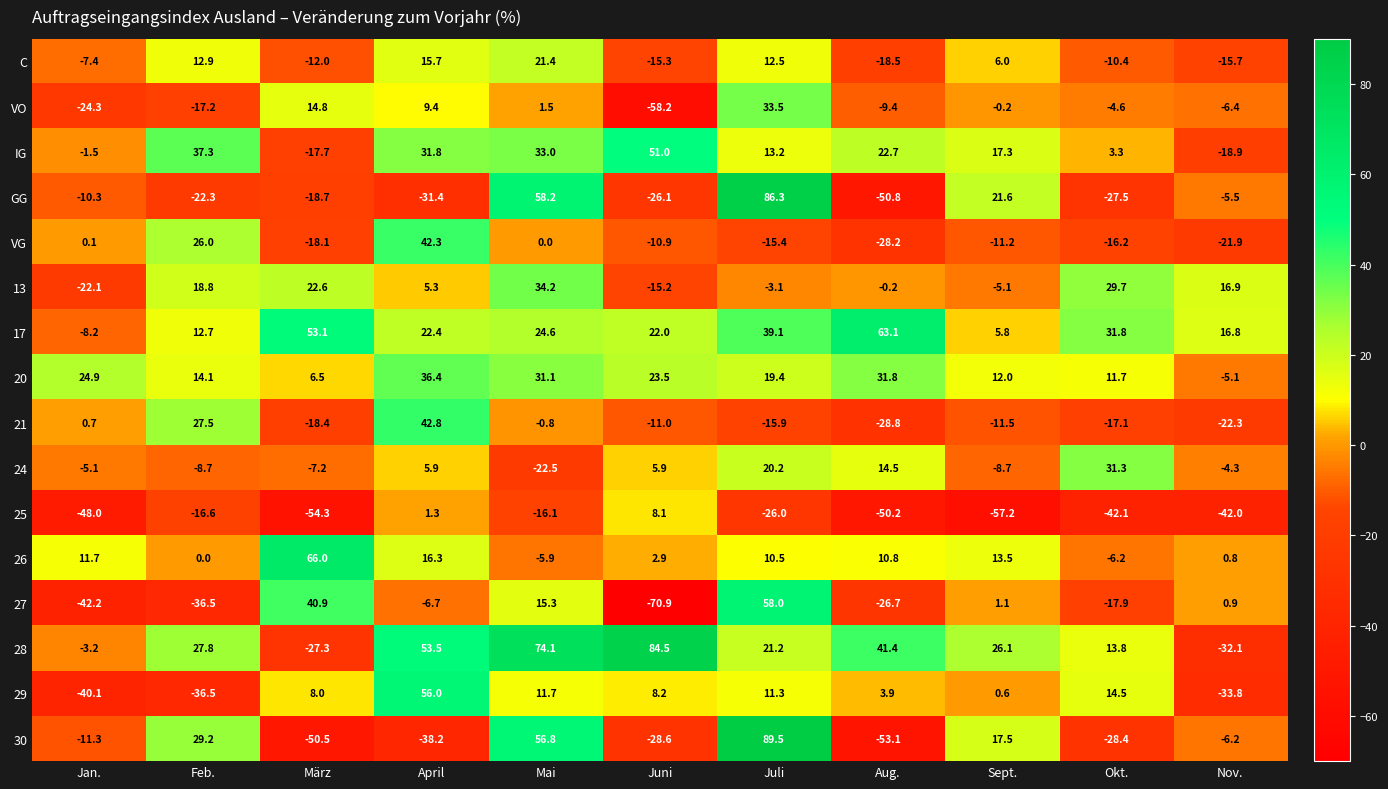

What is the minimum value shown in the chart?

-70.9